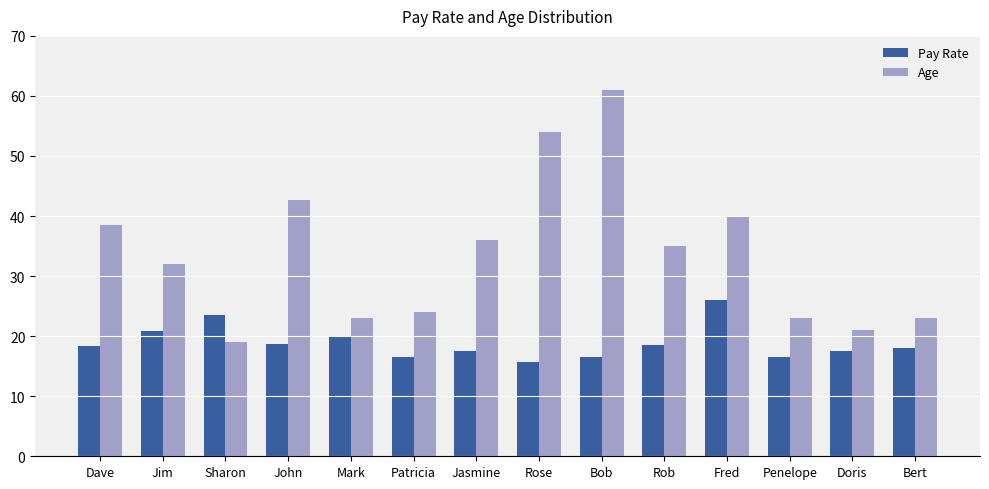

List the series in order of their overall mean, lowest first.

Pay Rate, Age